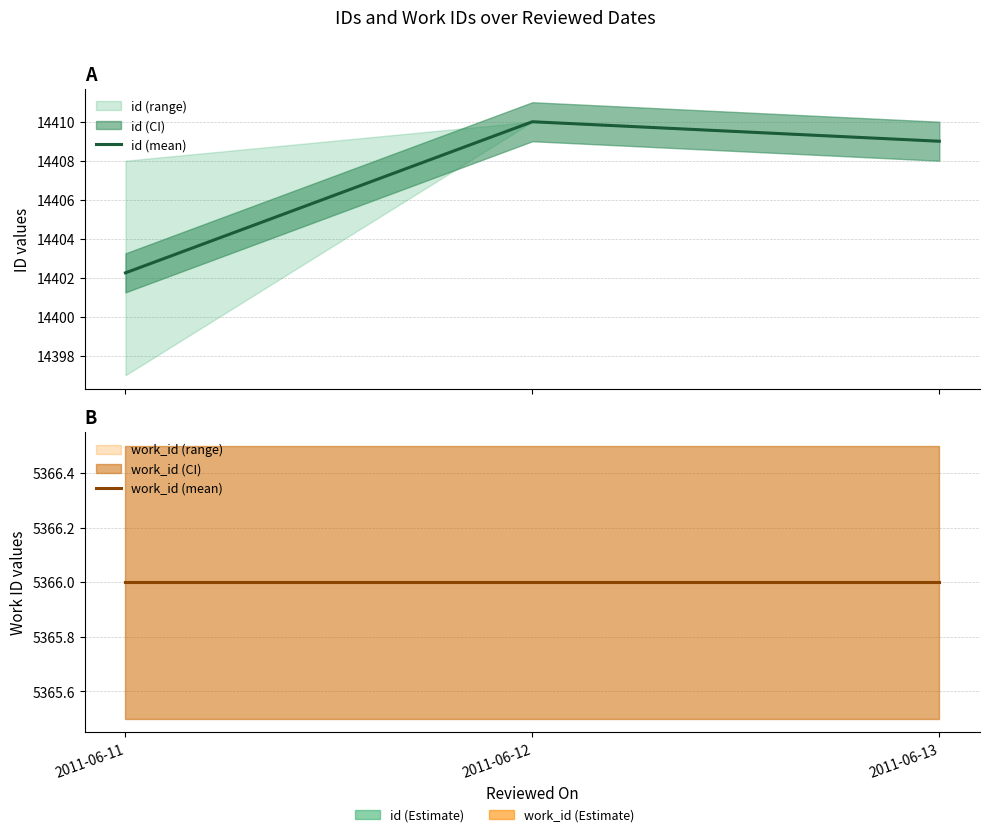

Between 2011-06-11 and 2011-06-12, which series saw the biggest shift?

id (mean)